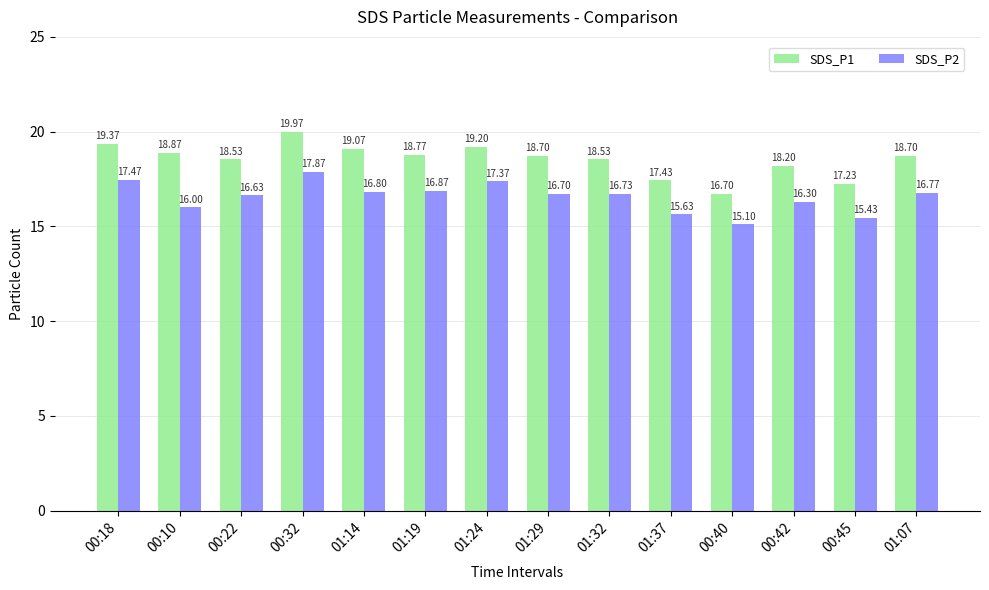

Reading left to right, extract all data points from this chart.

SDS_P1: 19.4	18.9	18.5	20.0	19.1	18.8	19.2	18.7	18.5	17.4	16.7	18.2	17.2	18.7
SDS_P2: 17.5	16.0	16.6	17.9	16.8	16.9	17.4	16.7	16.7	15.6	15.1	16.3	15.4	16.8